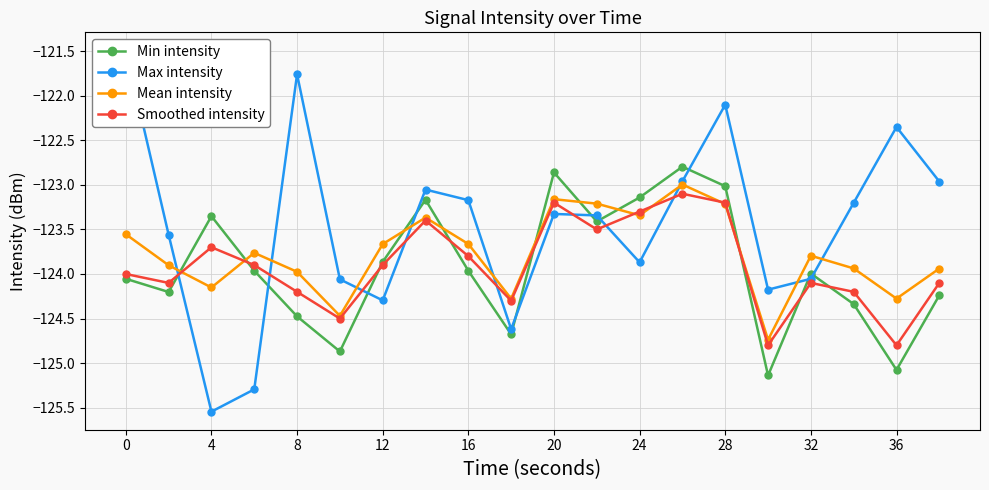

What is the value of the Smoothed intensity point at the 4th from the left?

-123.9